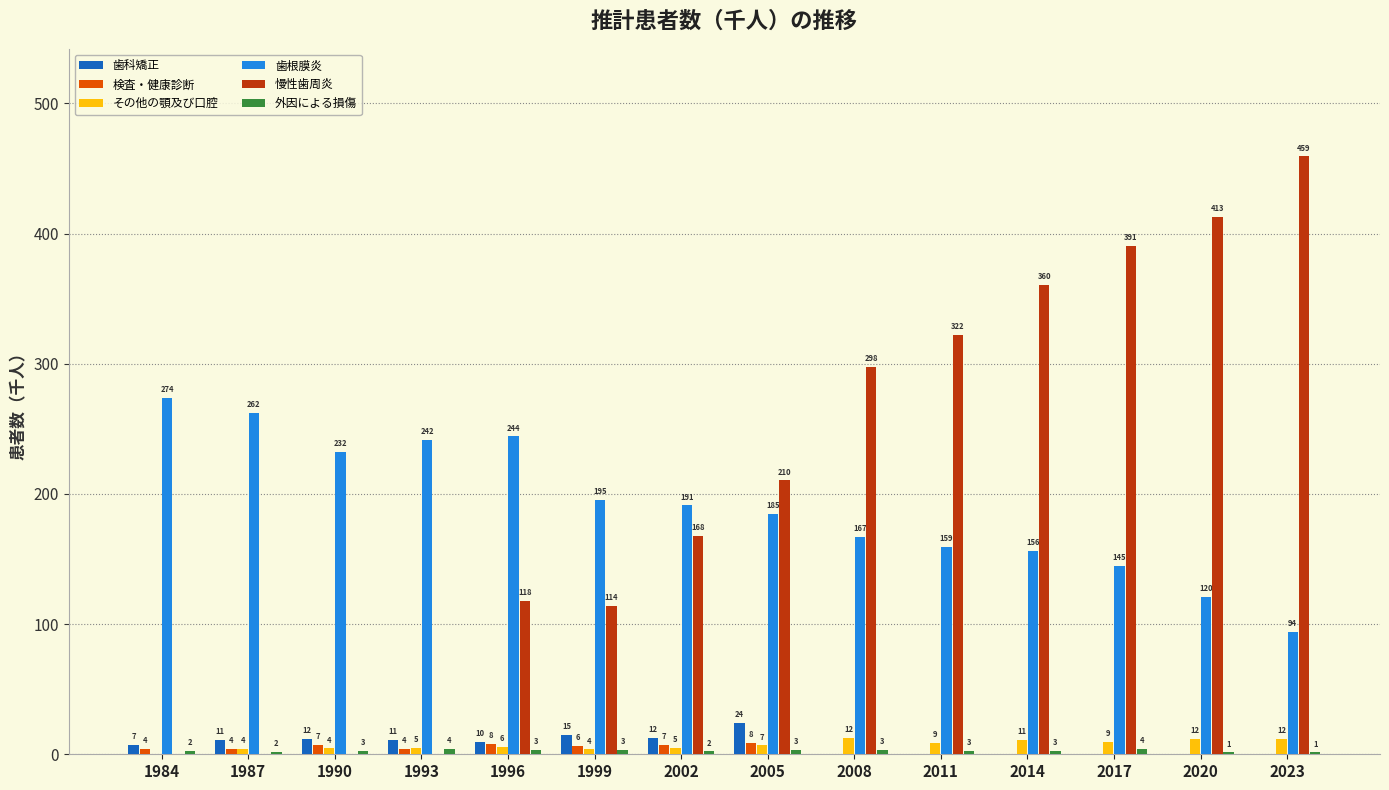

Where does the 検査・健康診断 series first go above 3?

1984